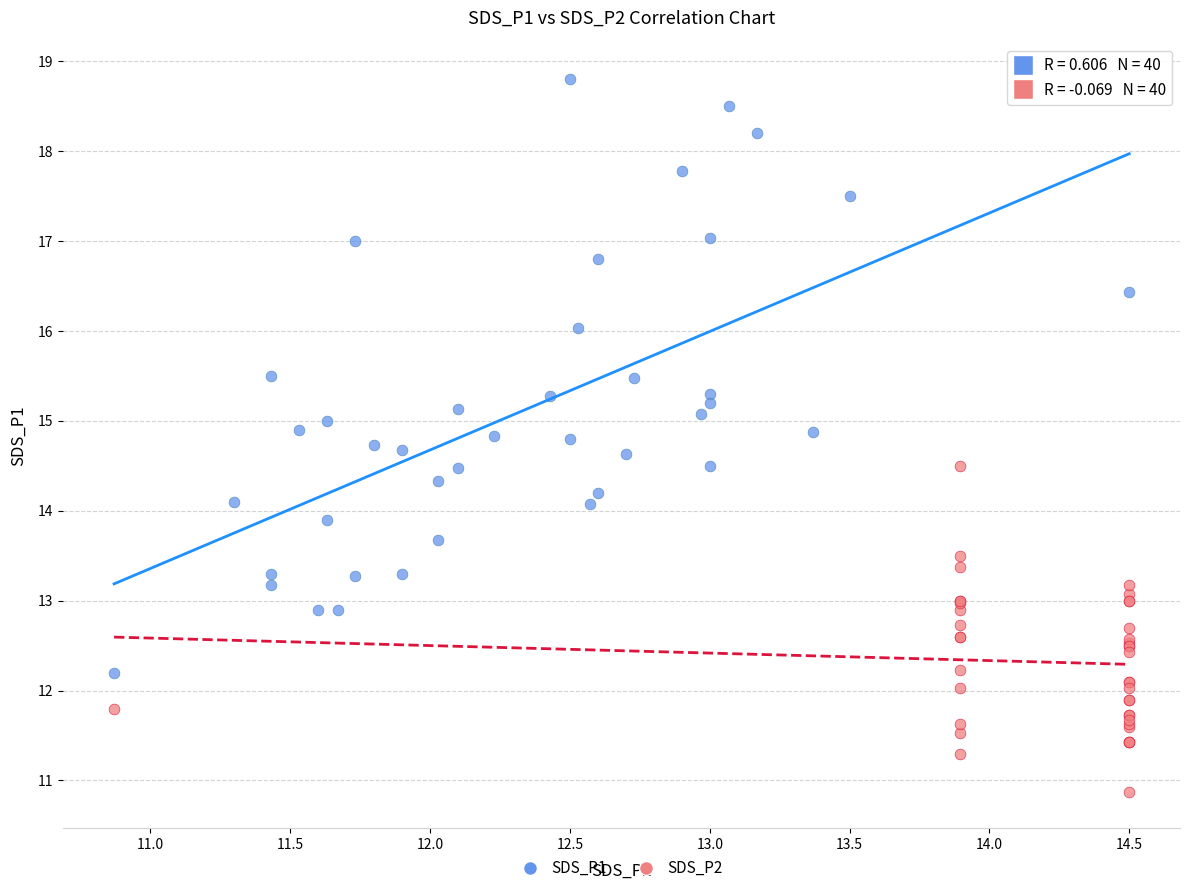

Which series reaches the minimum Y coordinate?

SDS_P2